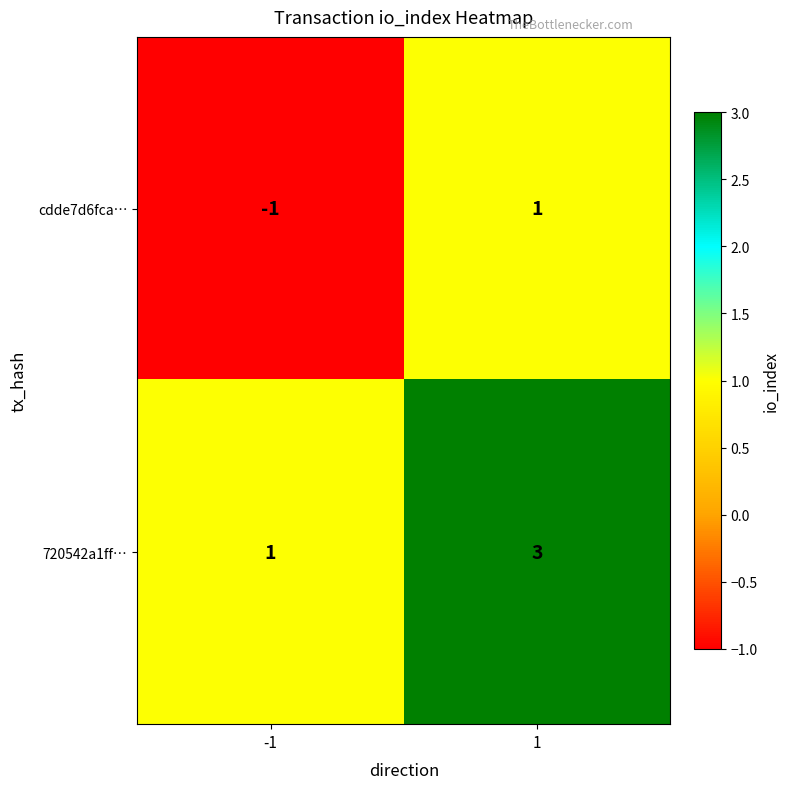

What is the sum of all 720542a1ff… values?

4